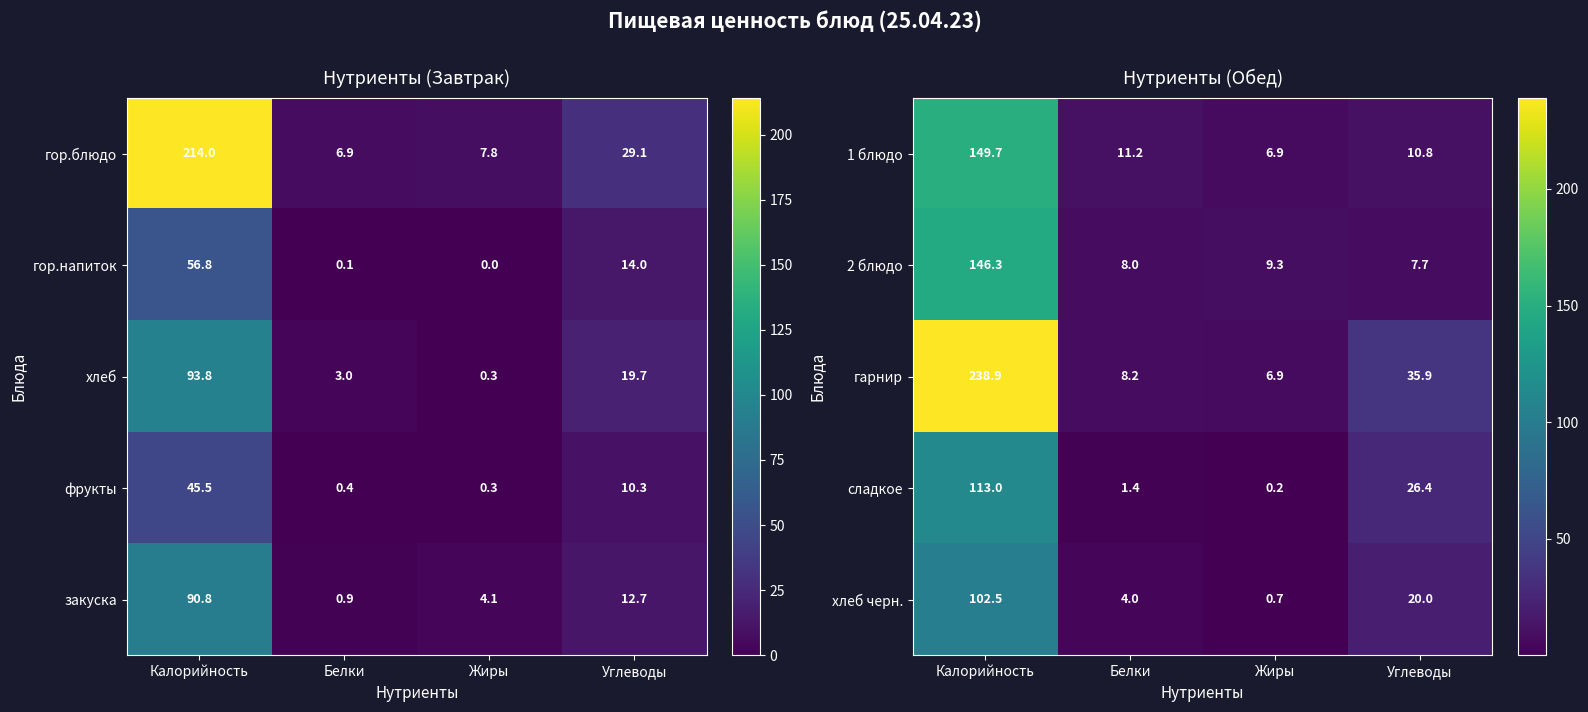

What is the approximate value of хлеб черн. at Калорийность?

102.5